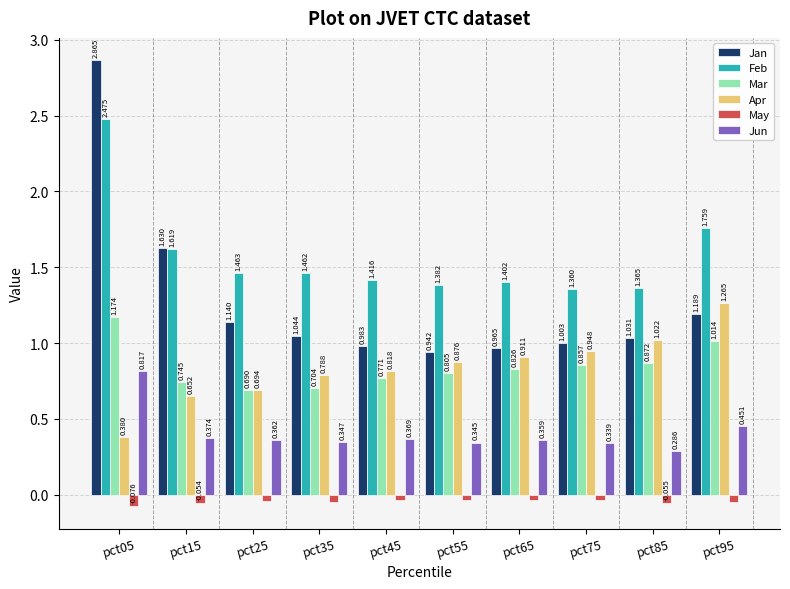

What is the sum of all Jun values?

4.0